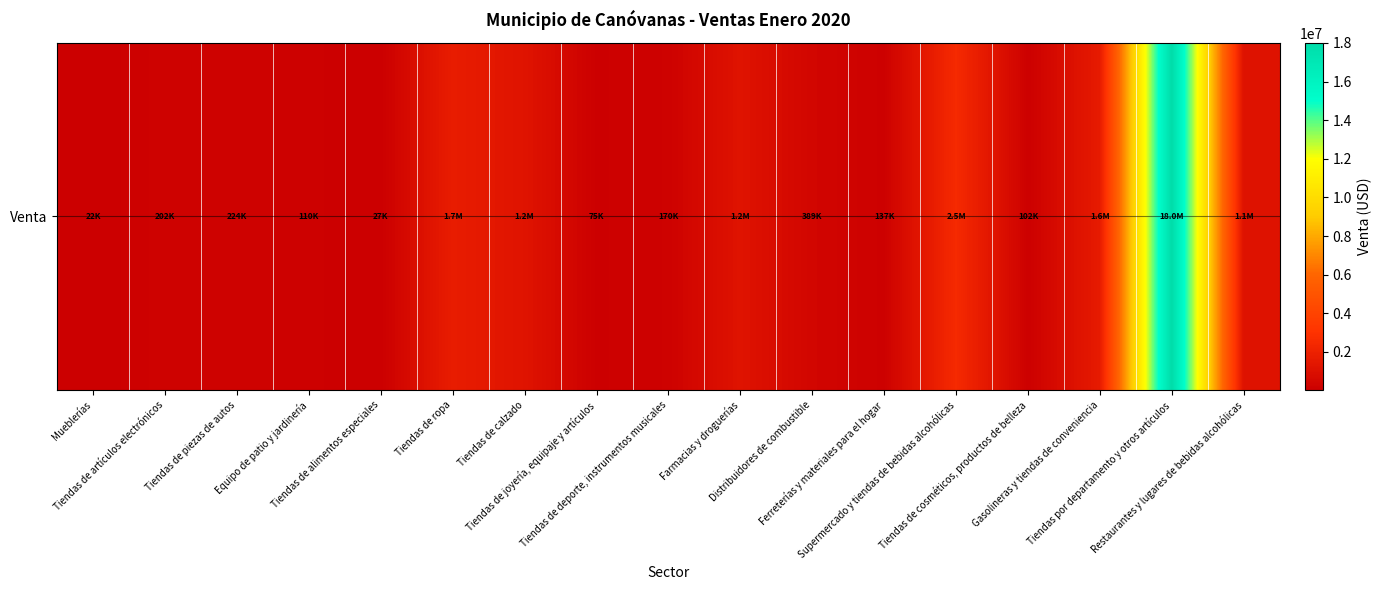

What is the greatest value displayed?

18010345.4